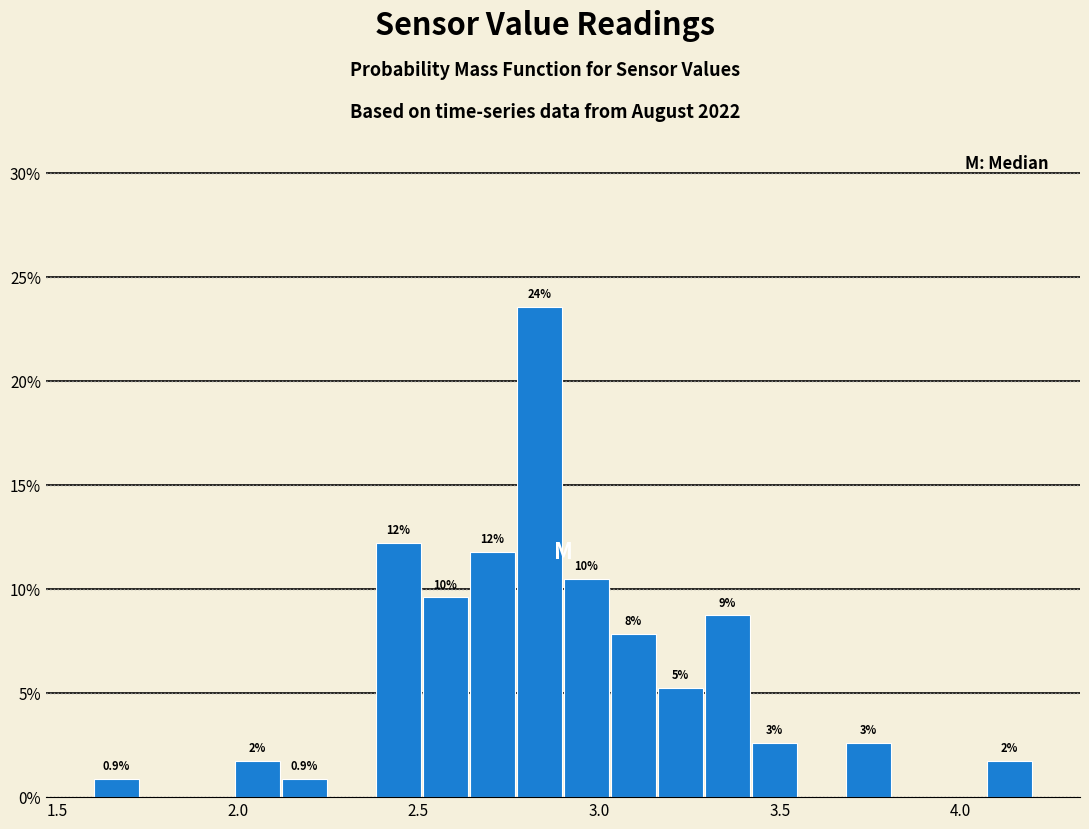

Around what value on the x-axis is the tallest bar? Give the approximate position of its centre, as read against the axis.

2.85